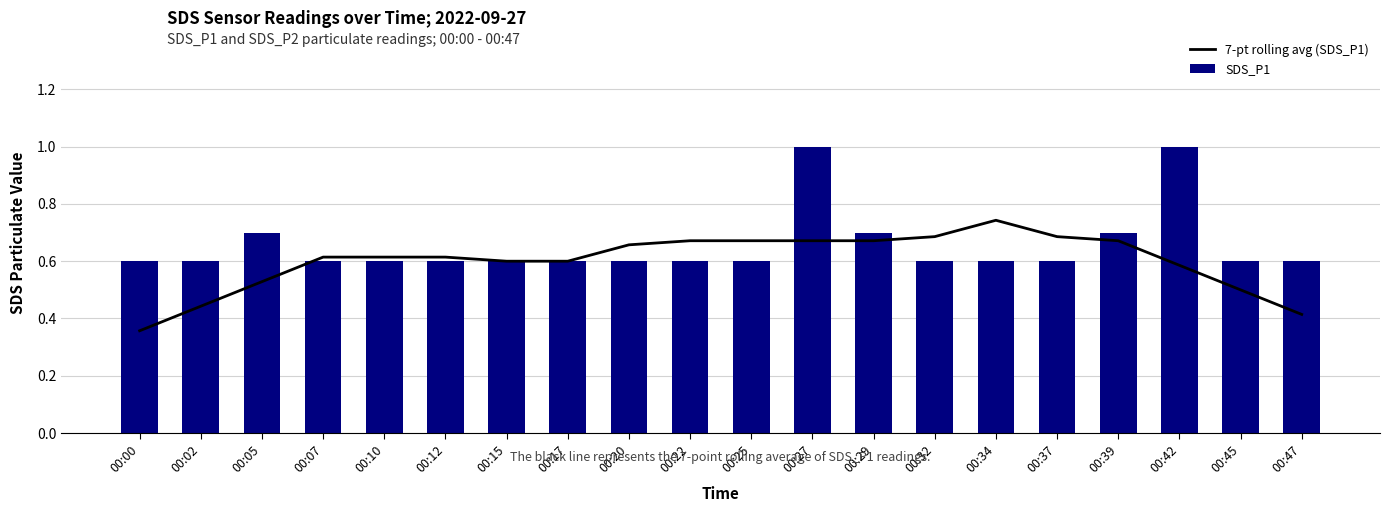

Reading right to left, transcribe all the data shown in this chart.

7-pt rolling avg (SDS_P1): 0.4	0.5	0.6	0.7	0.7	0.7	0.7	0.7	0.7	0.7	0.7	0.7	0.6	0.6	0.6	0.6	0.6	0.5	0.4	0.4
SDS_P1: 0.6	0.6	1.0	0.7	0.6	0.6	0.6	0.7	1.0	0.6	0.6	0.6	0.6	0.6	0.6	0.6	0.6	0.7	0.6	0.6